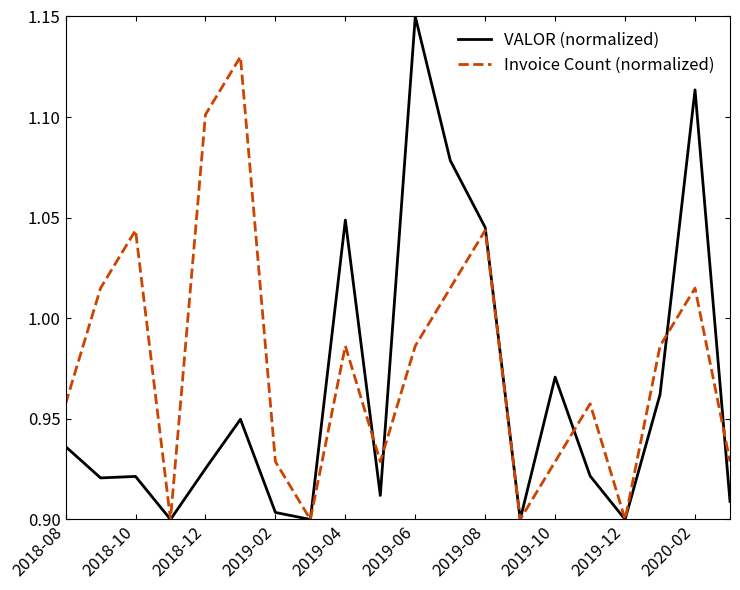

Does the chart display data point markers on the line(s)?

No